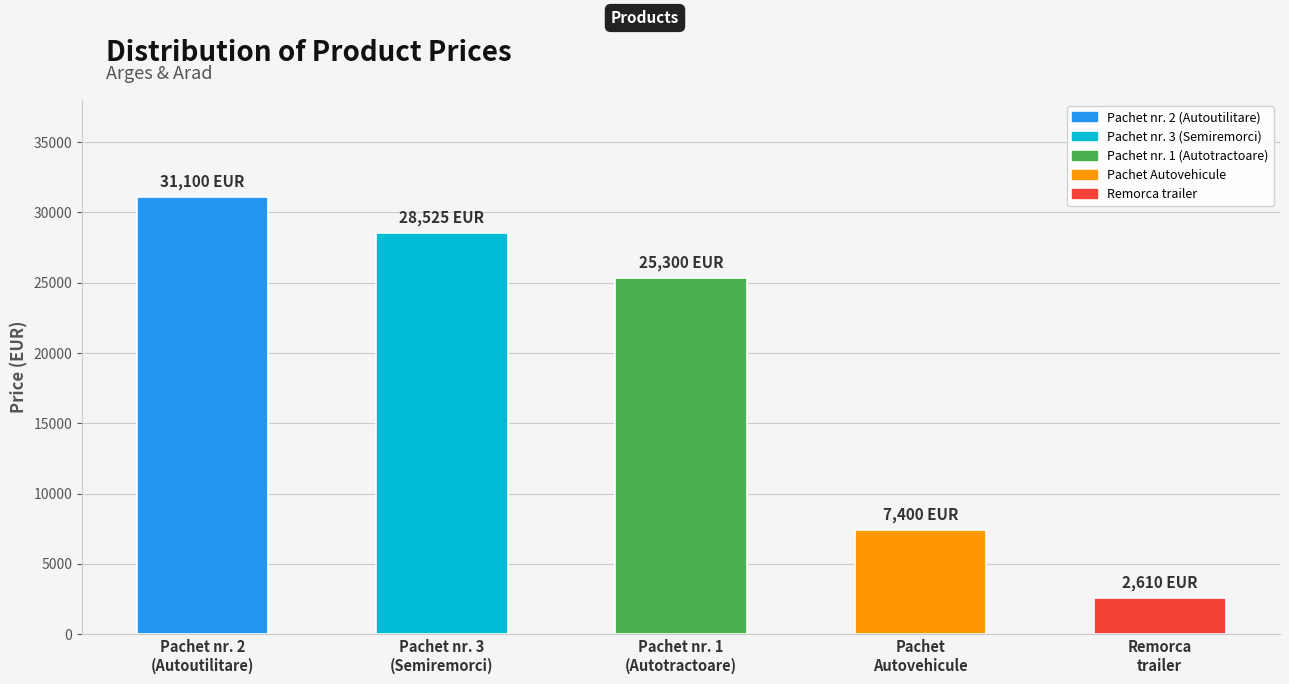

How many bars are there in total?

5